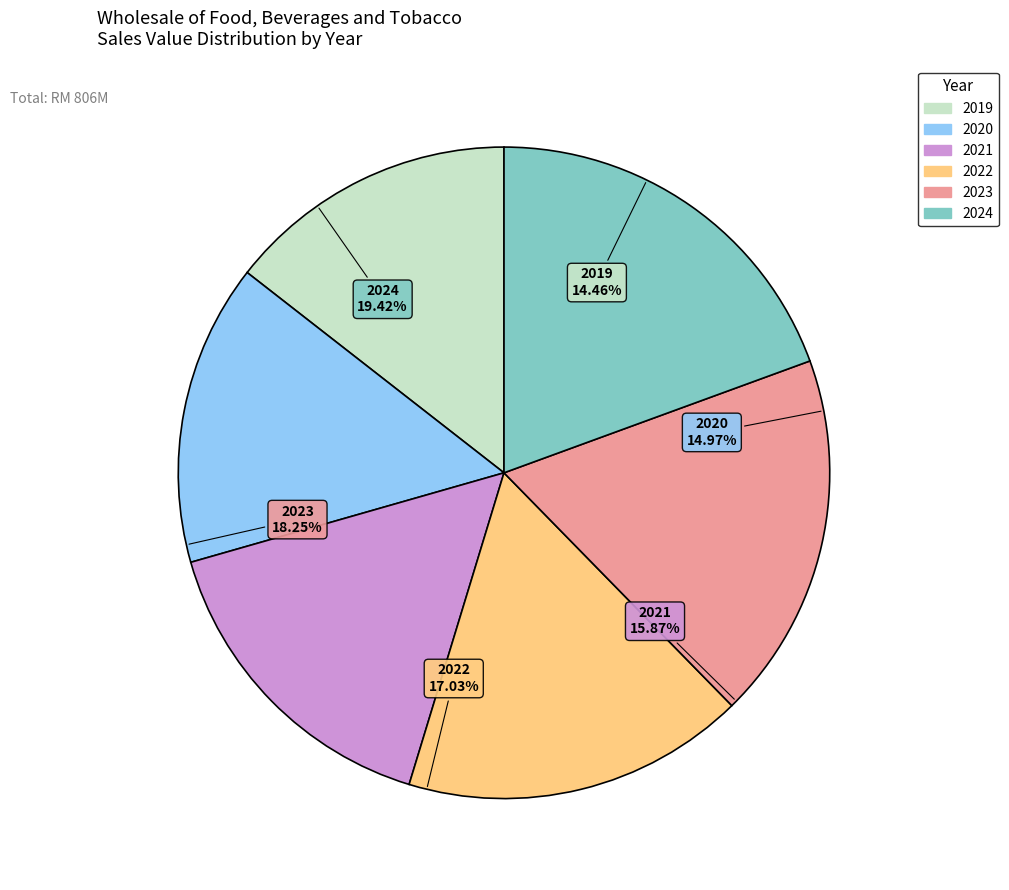

What is the smallest slice in the pie chart?

2019